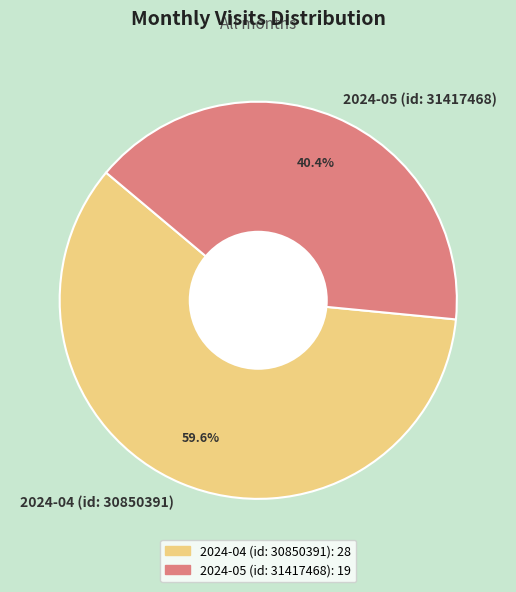

Is there any slice that represents more than half of the pie?

Yes